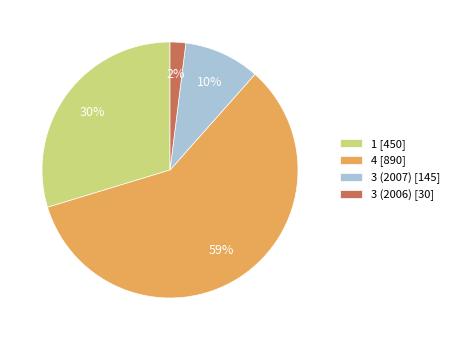

Rank the categories by value from highest to lowest.

4, 1, 3 (2007), 3 (2006)